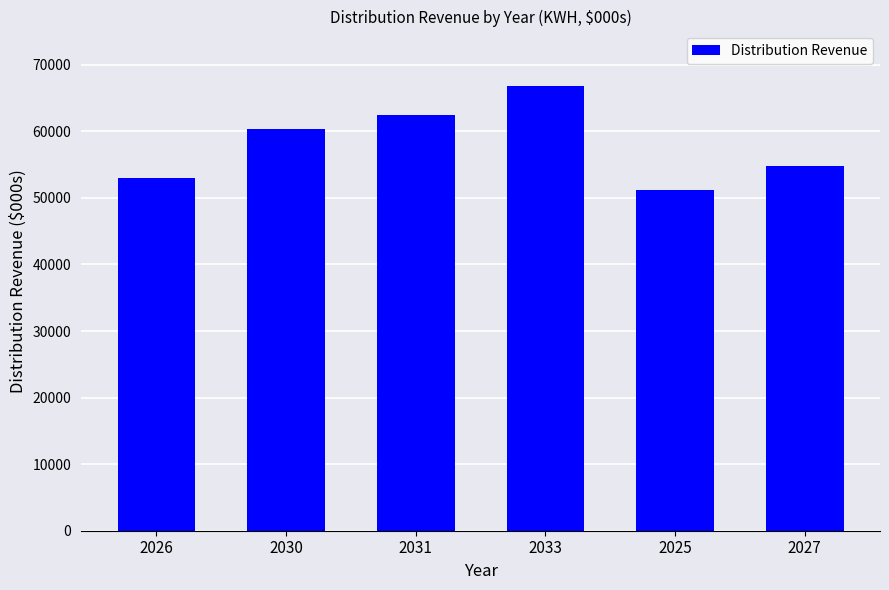

How many distinct data groups are displayed?

1